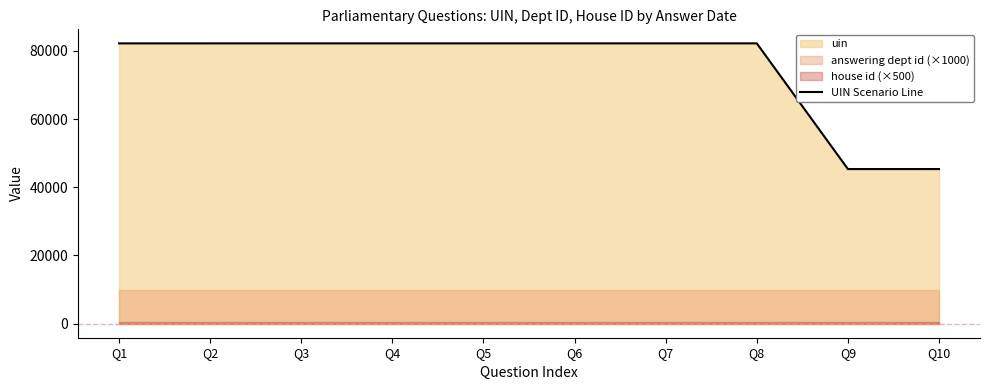

What is the value of the 4th point from the left?

82181